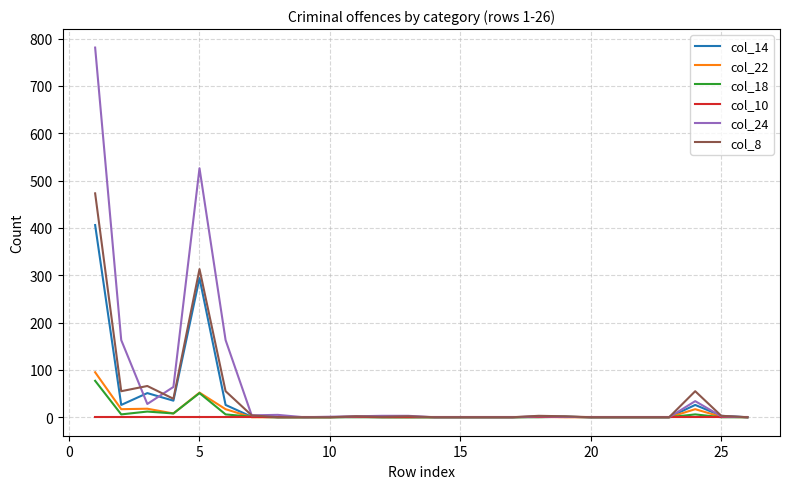

What is the maximum value shown in the chart?

781